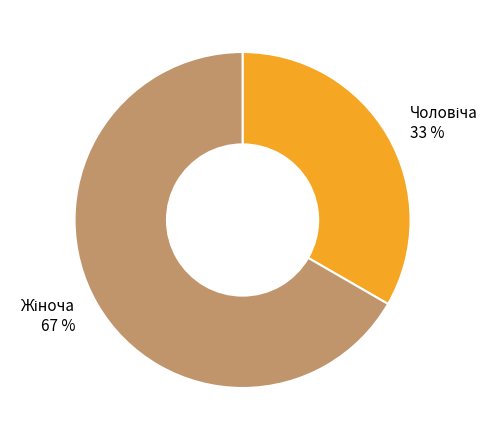

Does any single category account for the majority?

Yes